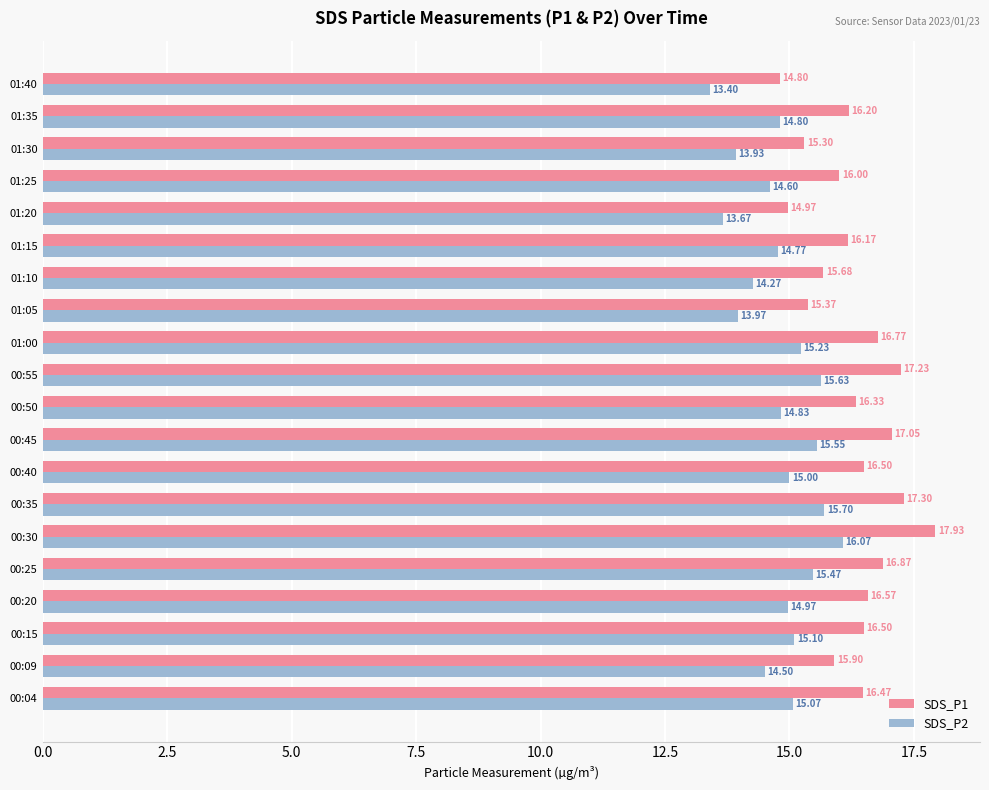

Which series has the largest range (max minus min)?

SDS_P1